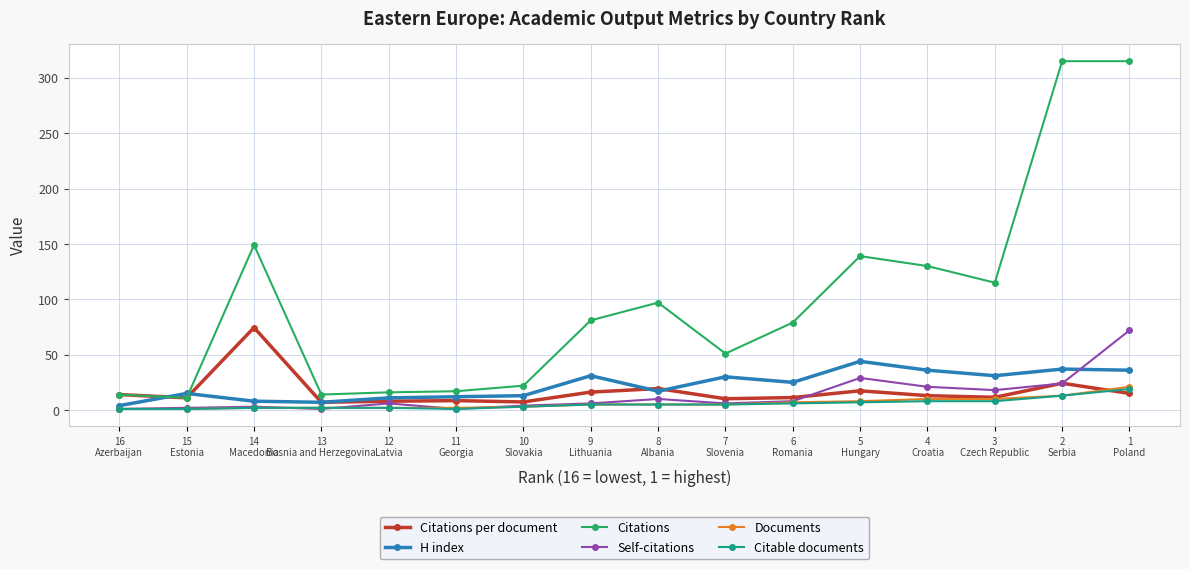

Which has a higher value, 5
Hungary or 7
Slovenia?

5
Hungary